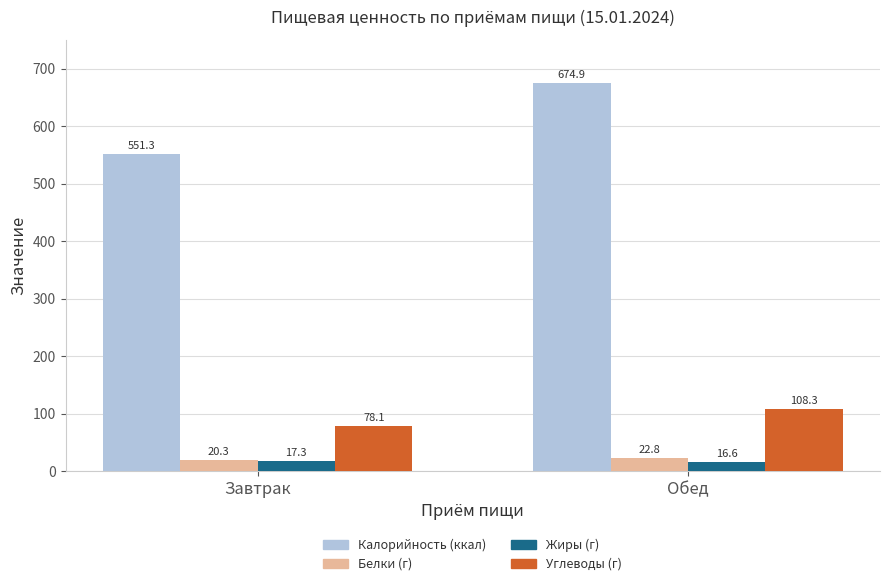

How many categories are shown in the chart?

2